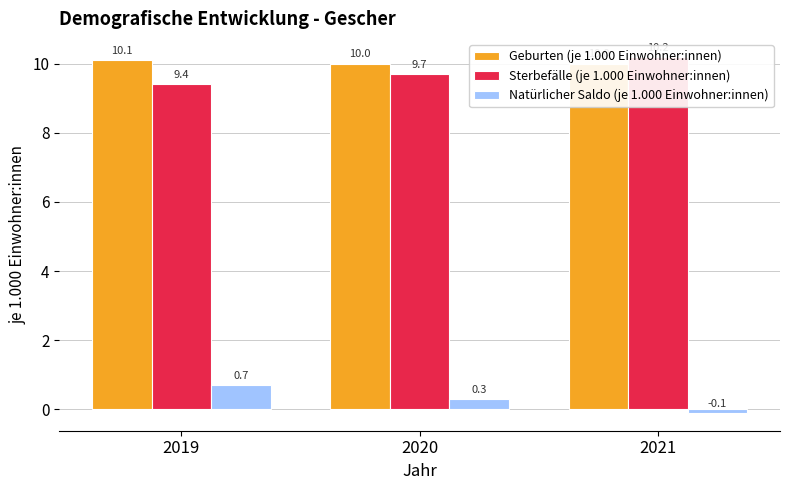

At which category does the chart reach its minimum across all series?

2021